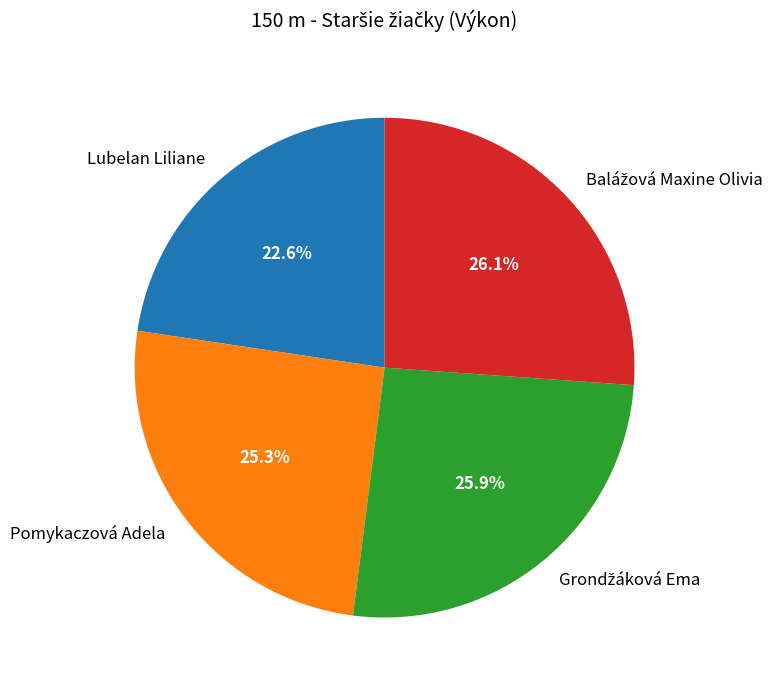

What is the smallest slice in the pie chart?

Lubelan Liliane